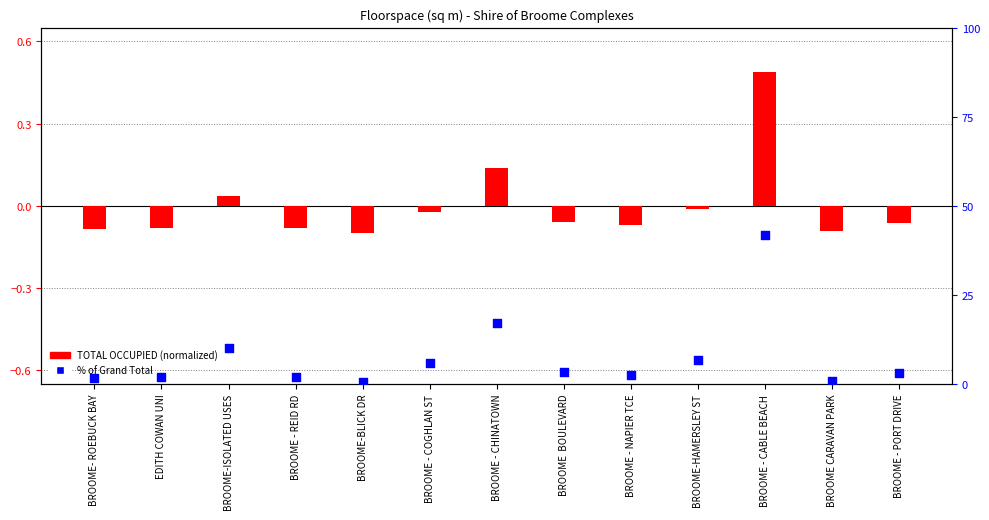

Which series reaches the minimum Y coordinate?

TOTAL OCCUPIED (normalized)